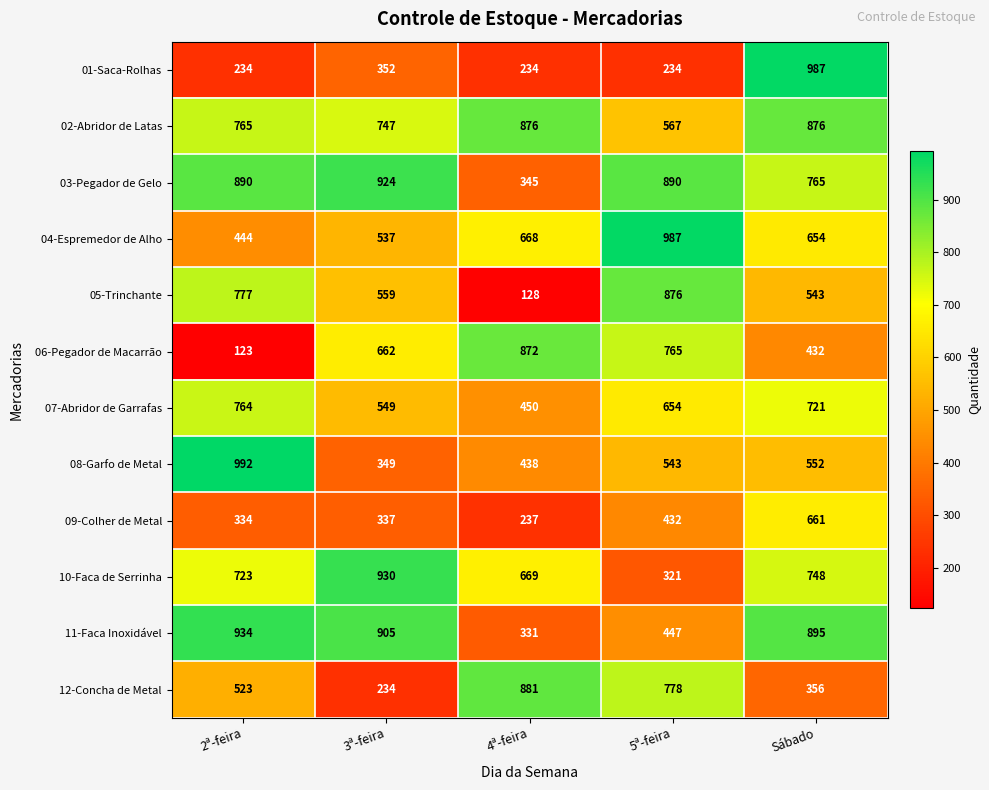

What is the difference between the second highest and minimum values in the 10-Faca de Serrinha series?

427